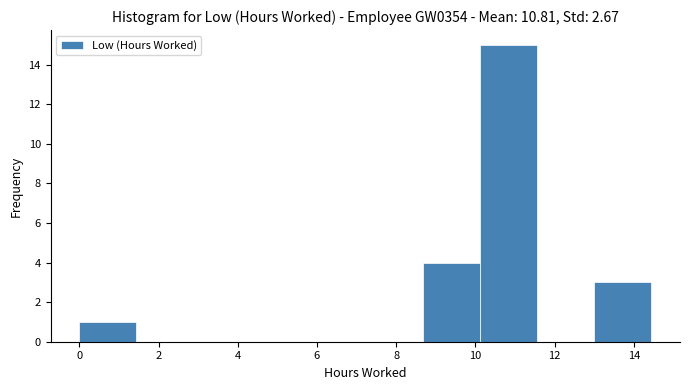

Which range on the x-axis has the tallest bar?

10.2 to 11.6